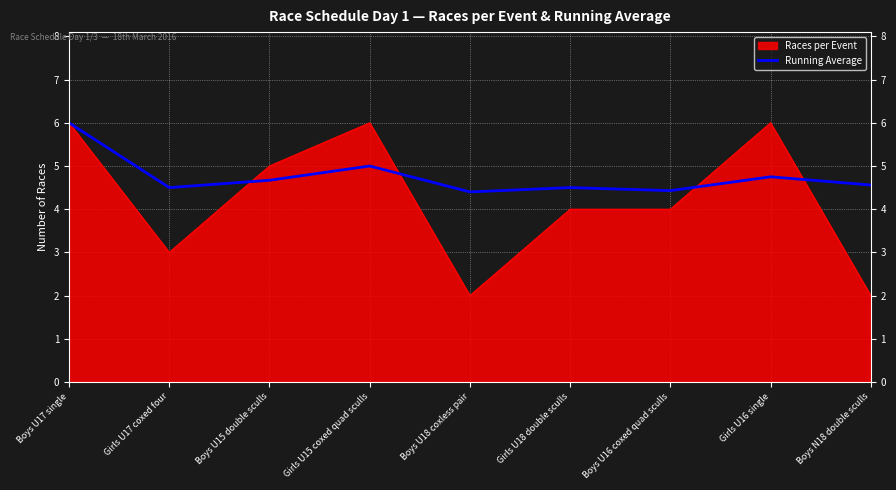

Does the chart display data point markers on the line(s)?

No